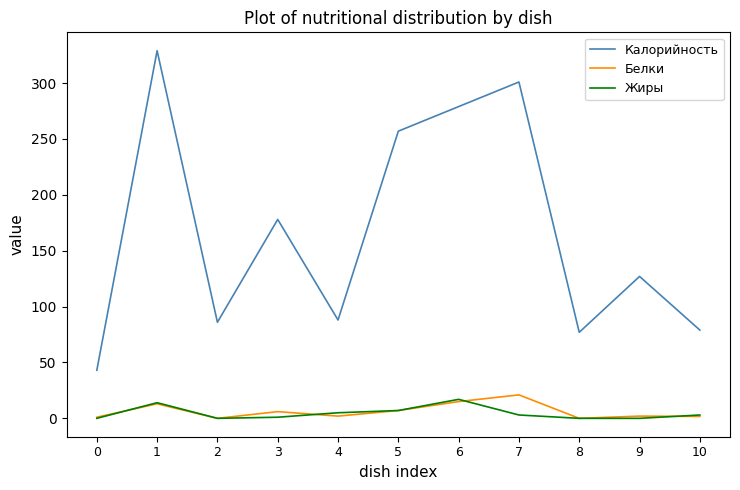

Which series has the largest total across all categories?

Калорийность